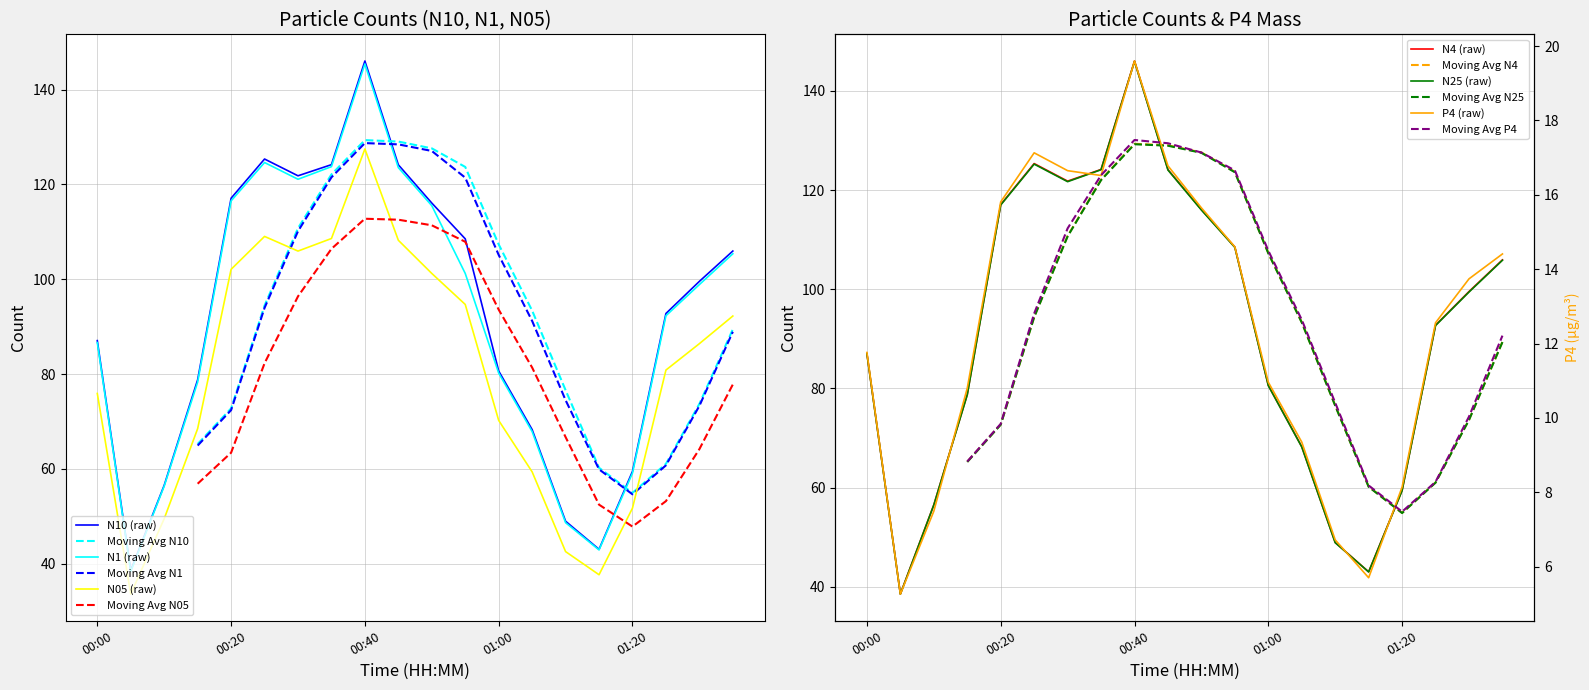

Between 00:05 and 01:05, which series saw the biggest shift?

N10